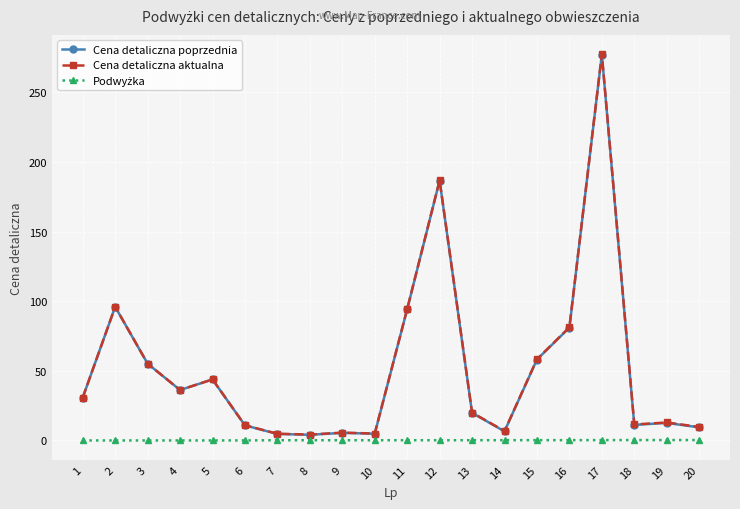

Between 5 and 7, which series saw the biggest shift?

Cena detaliczna poprzednia